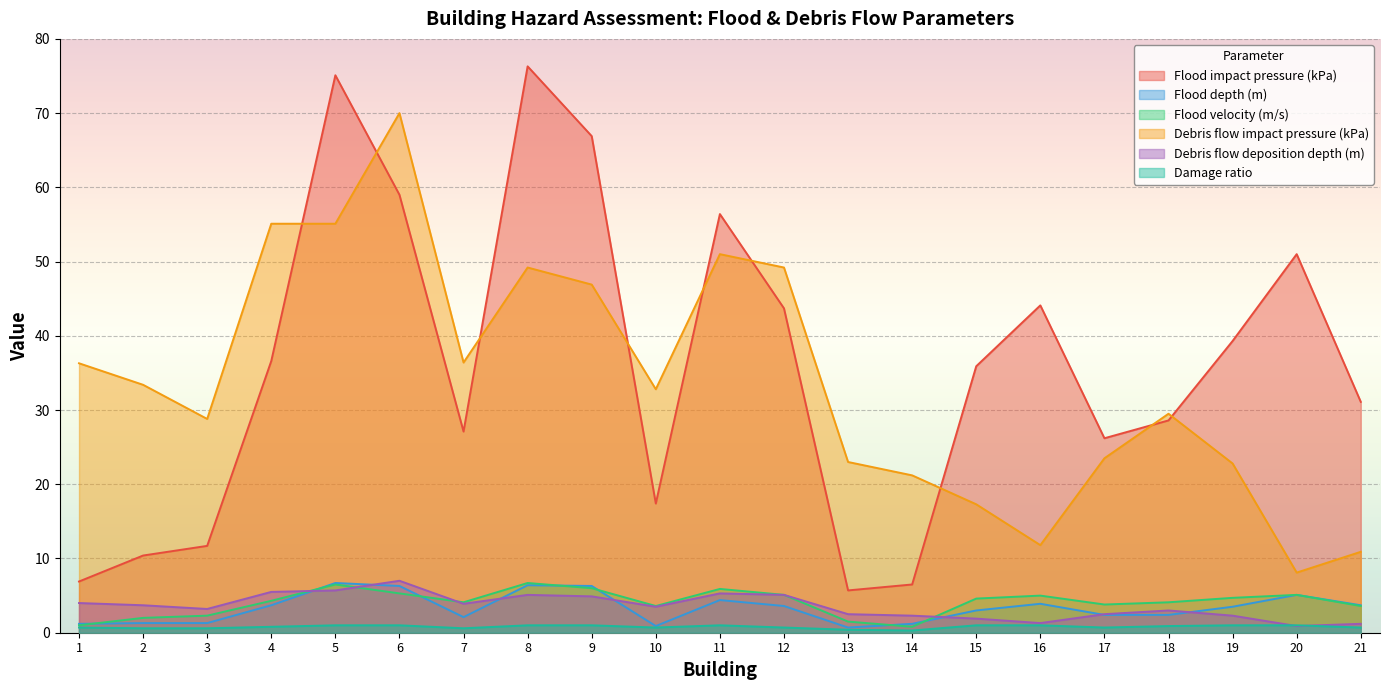

What is the difference between the maximum and second lowest values in the Flood velocity (m/s) series?

5.7